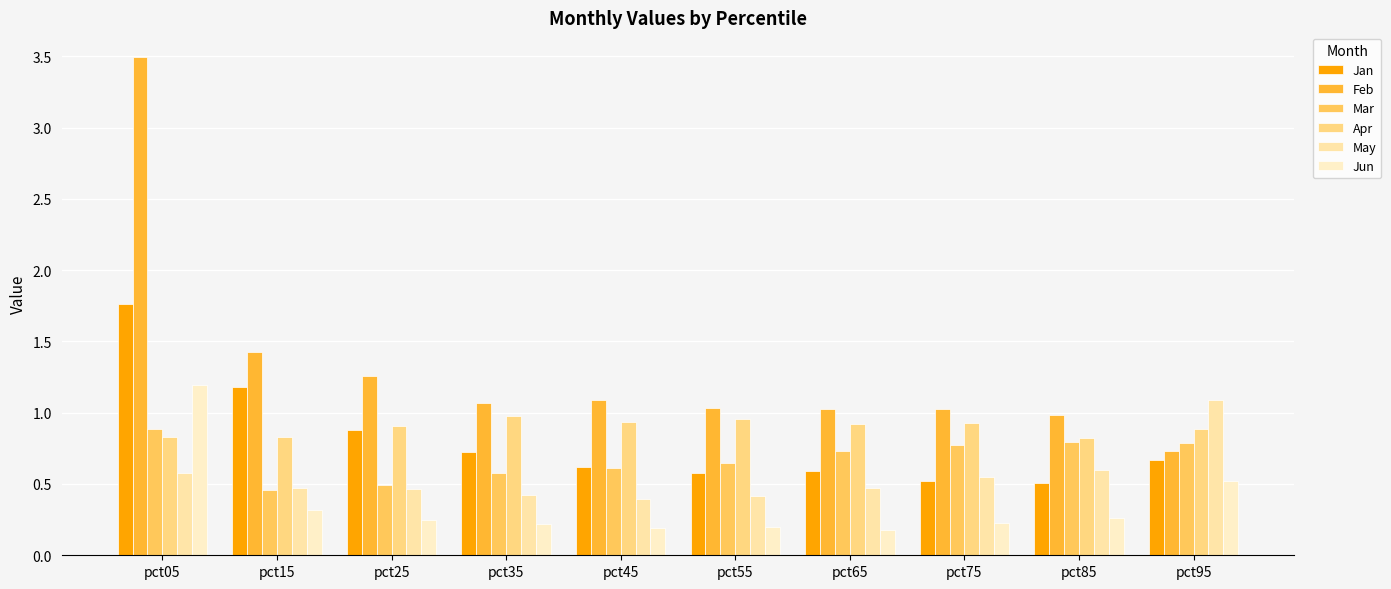

Does the chart contain any negative values?

No